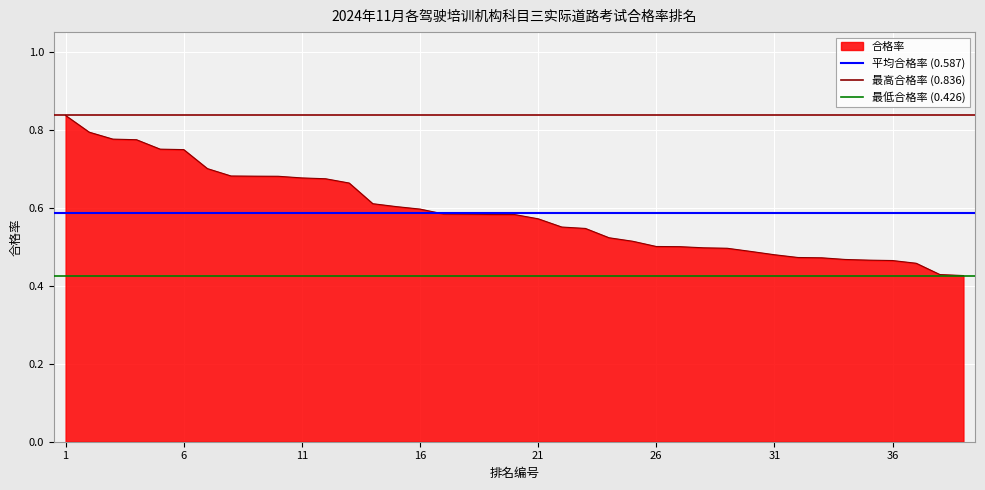

What is the value of the 最低合格率 (0.426) point at the 2nd from the left?

0.4